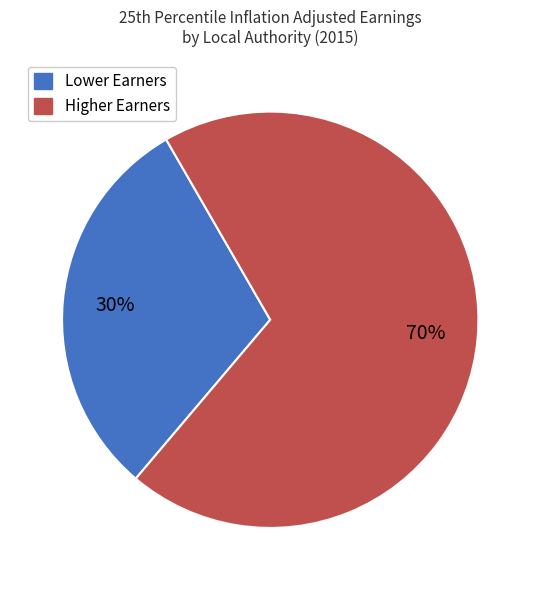

Does any single category account for the majority?

Yes